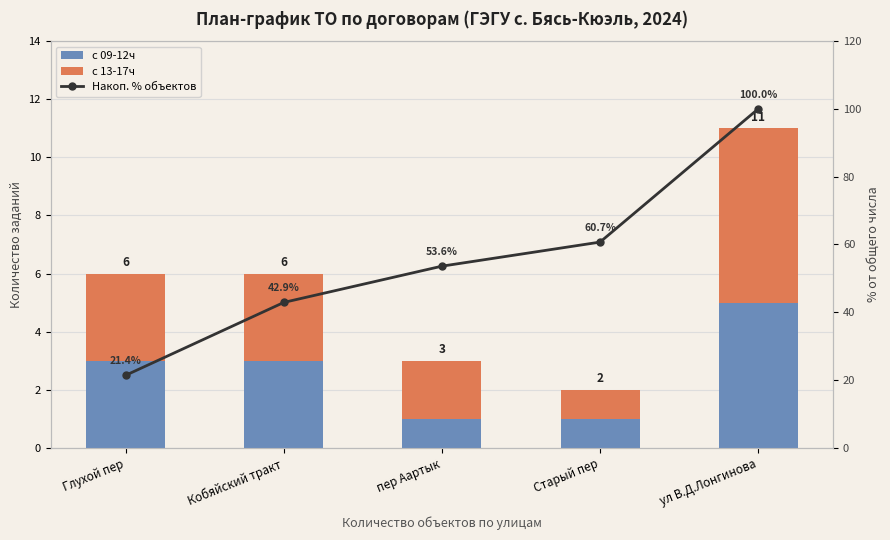

What is the difference between the second highest and minimum values in the с 09-12ч series?

2.0